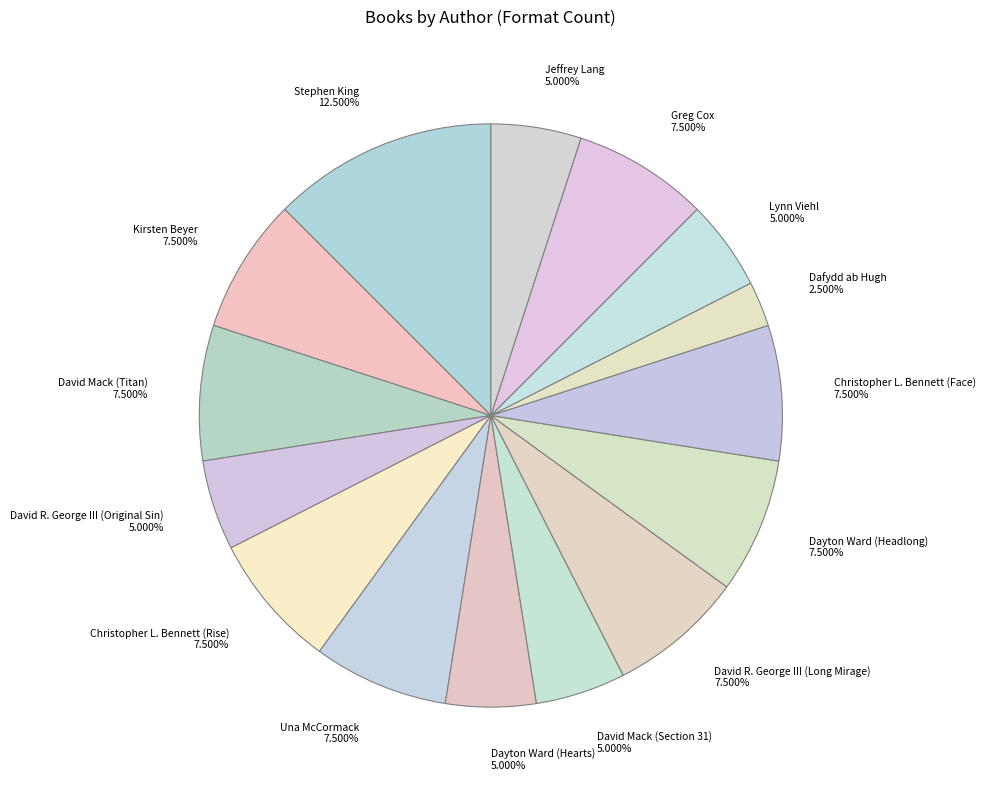

To the nearest percent, what is the average slice percentage?

7%